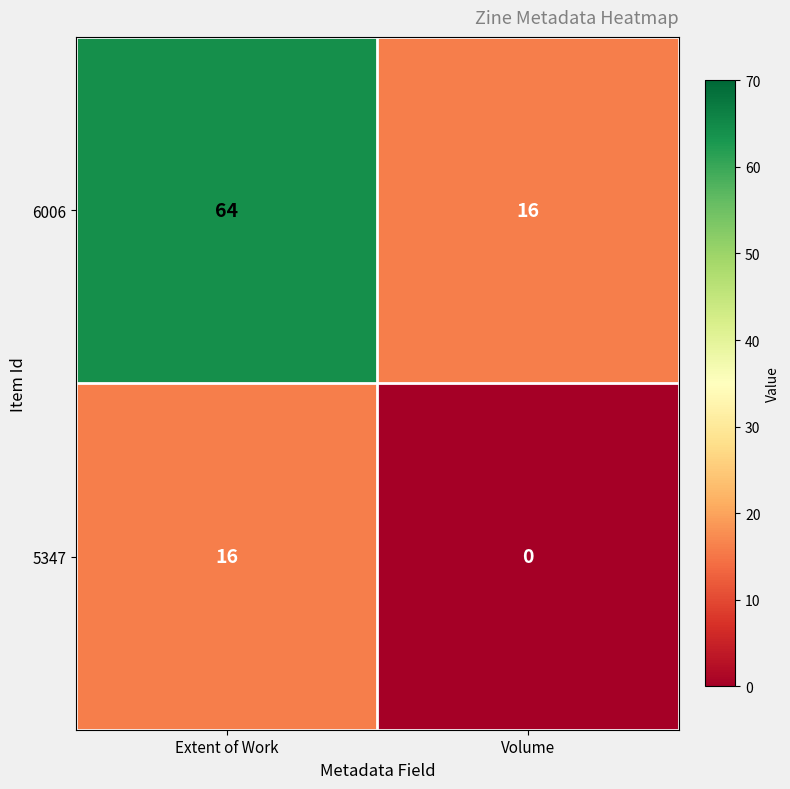

What is the greatest value displayed?

64